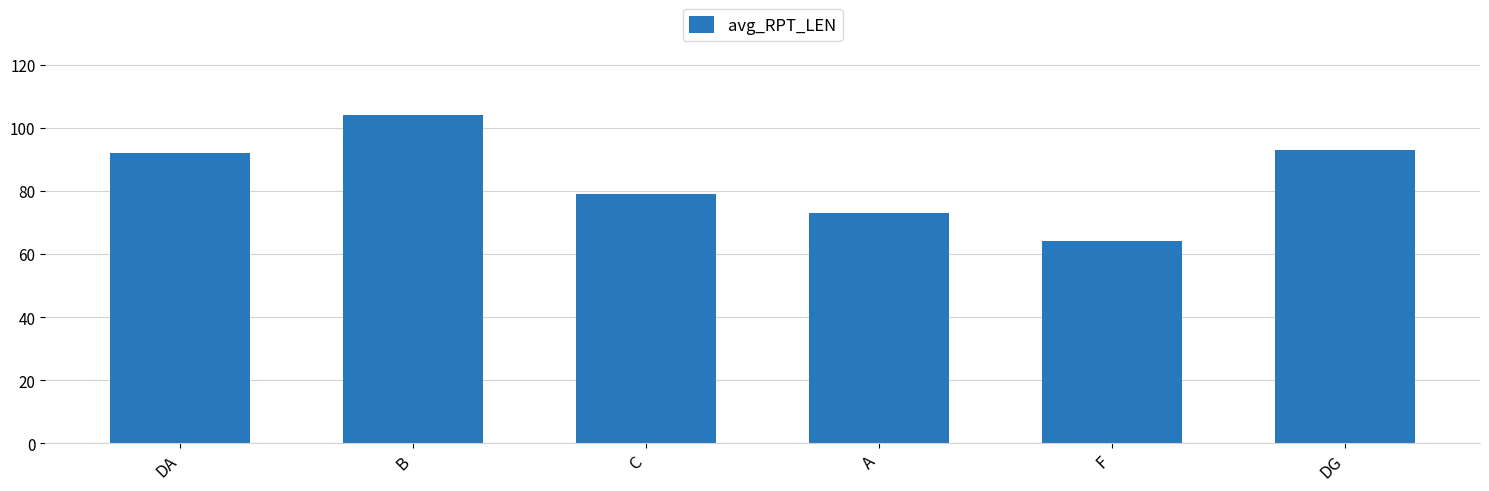

The chart shows a value of 18 at C. True or false?

False